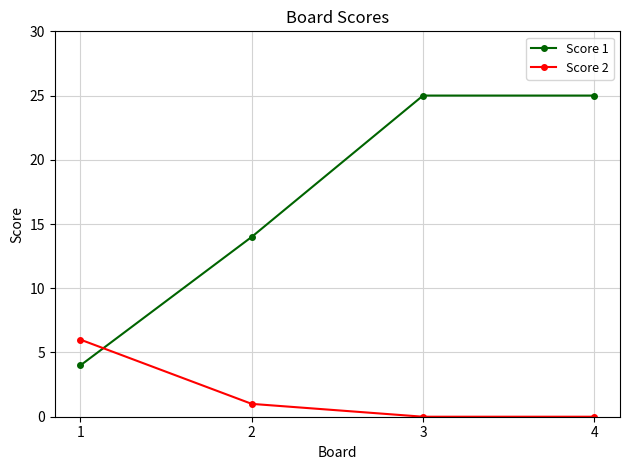

What is the highest value of the Score 2 series?

6